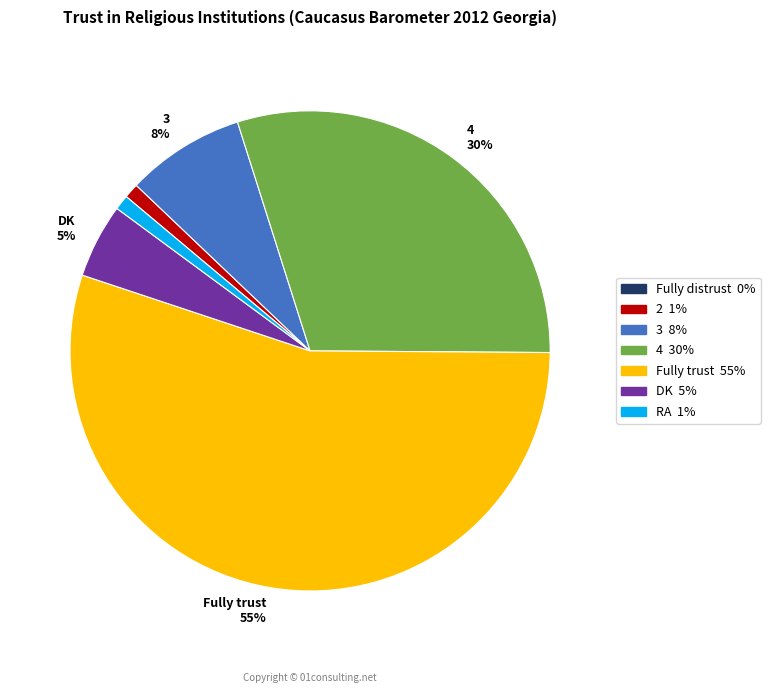

To the nearest percent, what is the difference between the largest and smallest slice percentages?

55%